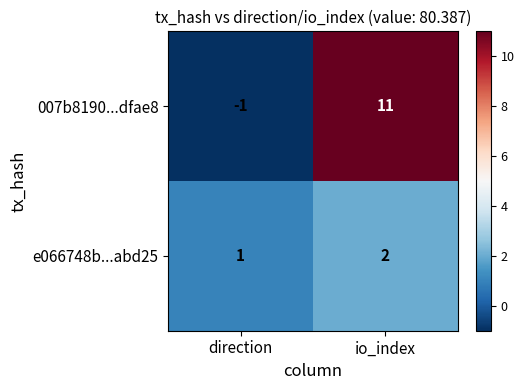

Which series changed the most between direction and io_index?

007b8190...dfae8